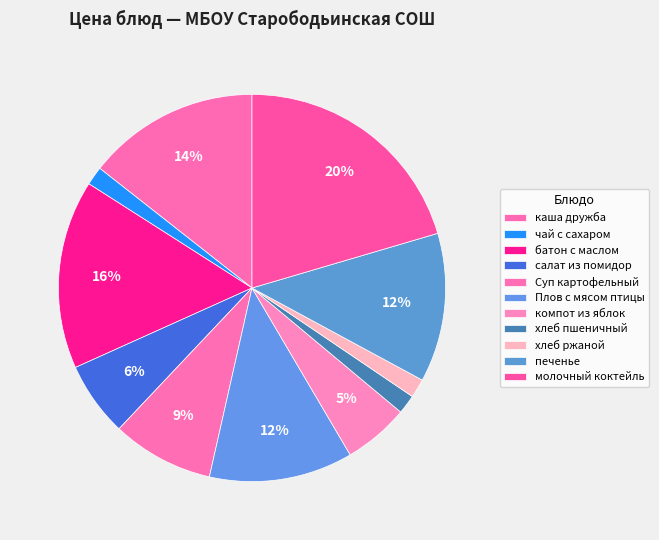

How many slices are in this pie chart?

11